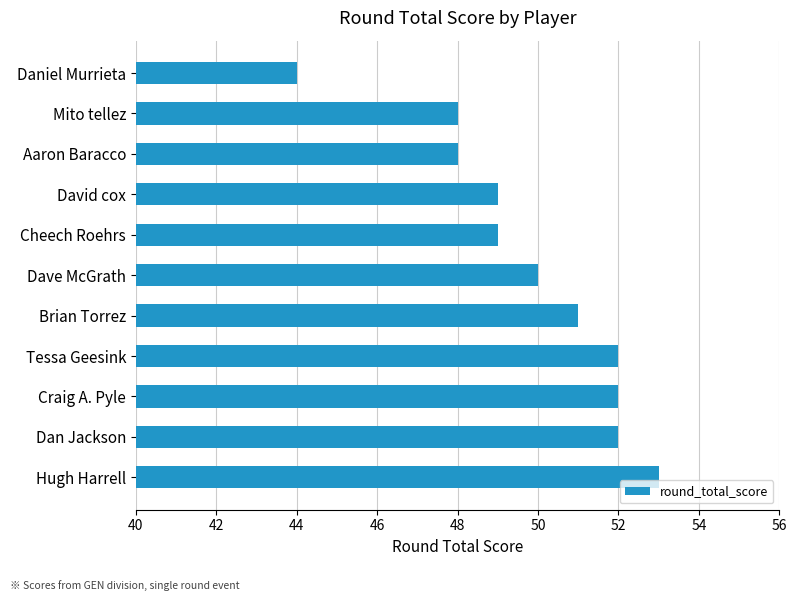

Reading top to bottom, list all the values displayed in this chart.

44	48	48	49	49	50	51	52	52	52	53